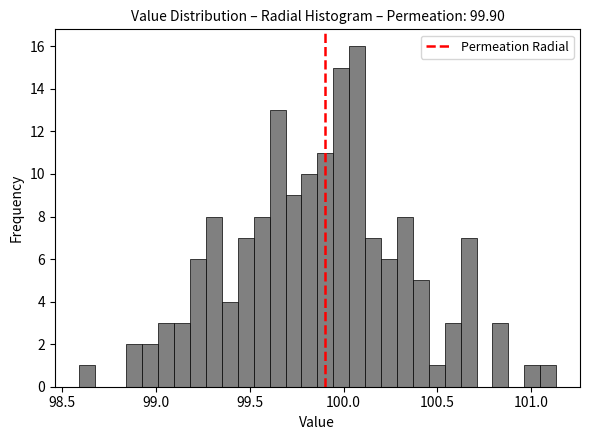

Around what value on the x-axis is the tallest bar? Give the approximate position of its centre, as read against the axis.

100.05